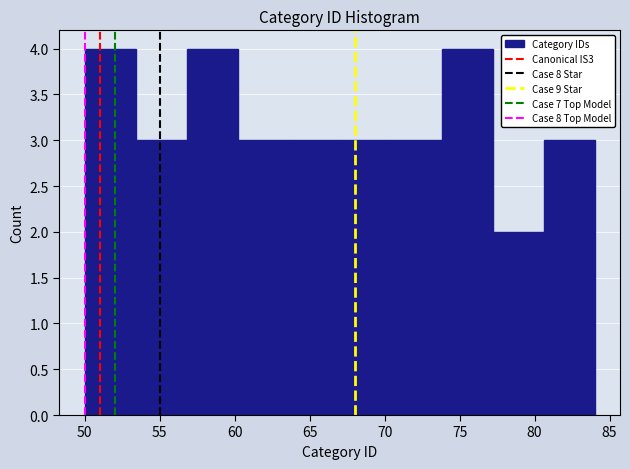

Reading left to right, list every bar in this chart as the range it spans on the x-axis followed by its height. Neither the bar edges nor the heights are printed on the chart, so give them approximately, as read against the axes.

50.0 to 53.4: 4
53.4 to 56.8: 3
56.8 to 60.2: 4
60.2 to 63.6: 3
63.6 to 67.0: 3
67.0 to 70.4: 3
70.4 to 73.8: 3
73.8 to 77.2: 4
77.2 to 80.6: 2
80.6 to 84.0: 3